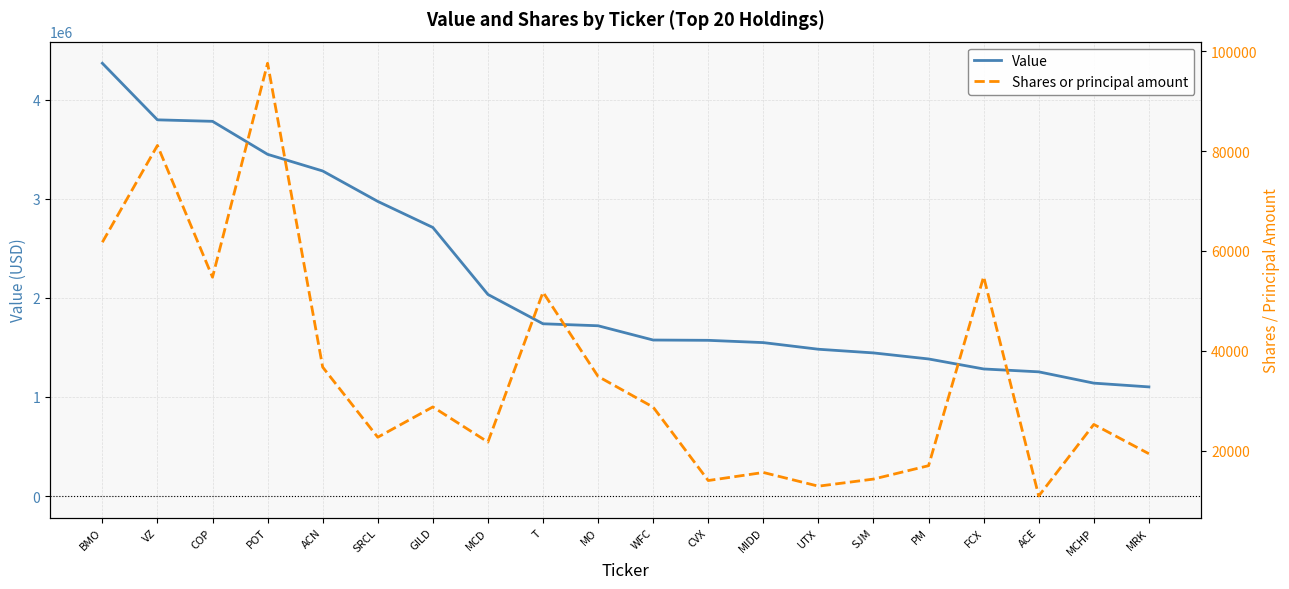

Reading left to right, list all the values displayed in this chart.

Value: 4367000	3796000	3781000	3448000	3280000	2973000	2710000	2034000	1738000	1718000	1574000	1571000	1548000	1481000	1444000	1383000	1282000	1253000	1139000	1101000
Shares or principal amount: 61741	81140	54745	97605	36723	22675	28745	21708	51737	34855	28710	13999	15615	12870	14290	16975	54849	10900	25240	19370